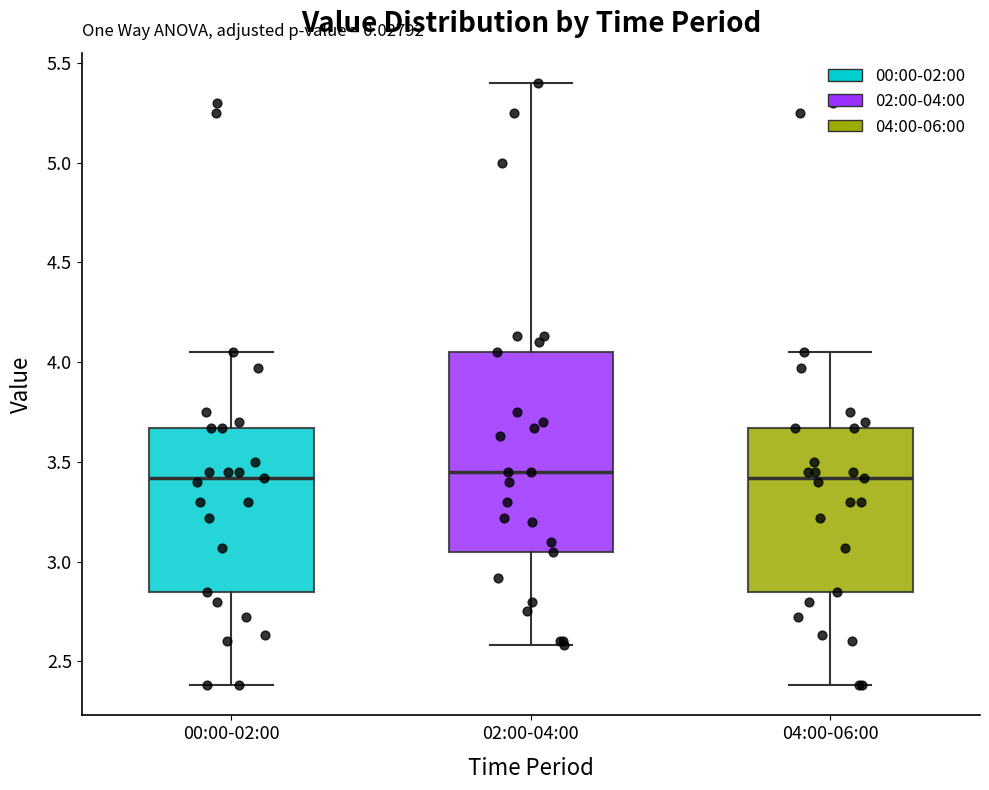

Reading left to right, read every box against the y-axis: the position of its median line, the range the box covers, and the ends of its whiskers. The values are not printed on the chart, so give them approximately, as read against the axis.

00:00-02:00: median 3.40, box 2.85 to 3.65, whiskers 2.40 to 4.05
02:00-04:00: median 3.45, box 3.05 to 4.05, whiskers 2.60 to 5.40
04:00-06:00: median 3.40, box 2.85 to 3.65, whiskers 2.40 to 4.05